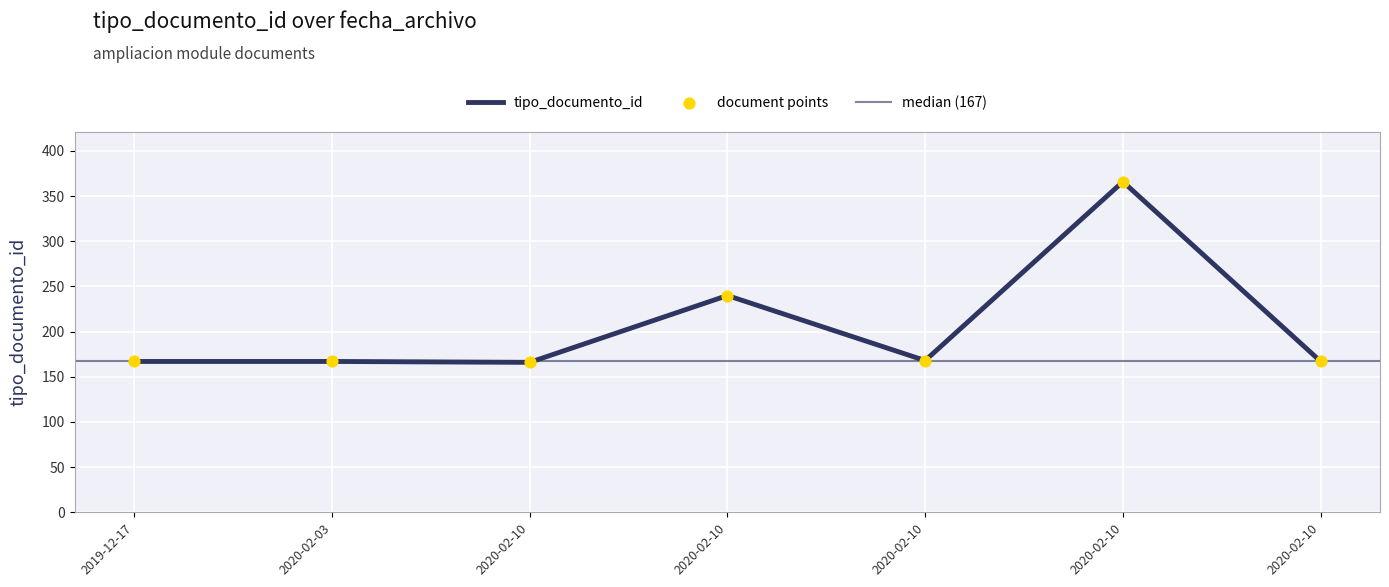

What is the change in value from 2020-02-10 to 2020-02-10?

+1